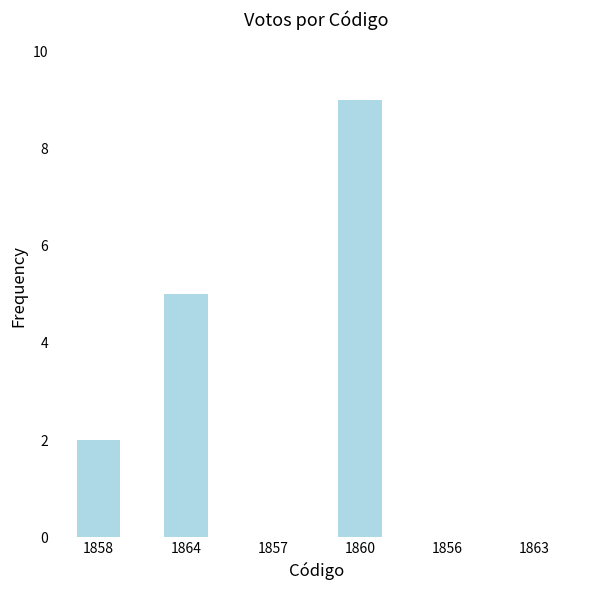

At which category does the chart reach its peak across all series?

1860